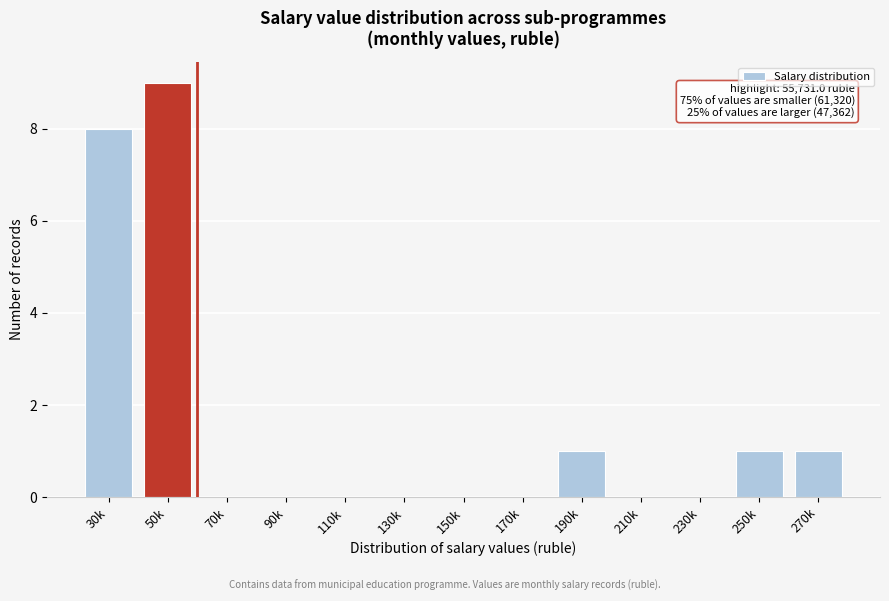

Reading right to left, what are all the values shown in this chart?

270k=1	250k=1	230k=0	210k=0	190k=1	170k=0	150k=0	130k=0	110k=0	90k=0	70k=0	50k=9	30k=8